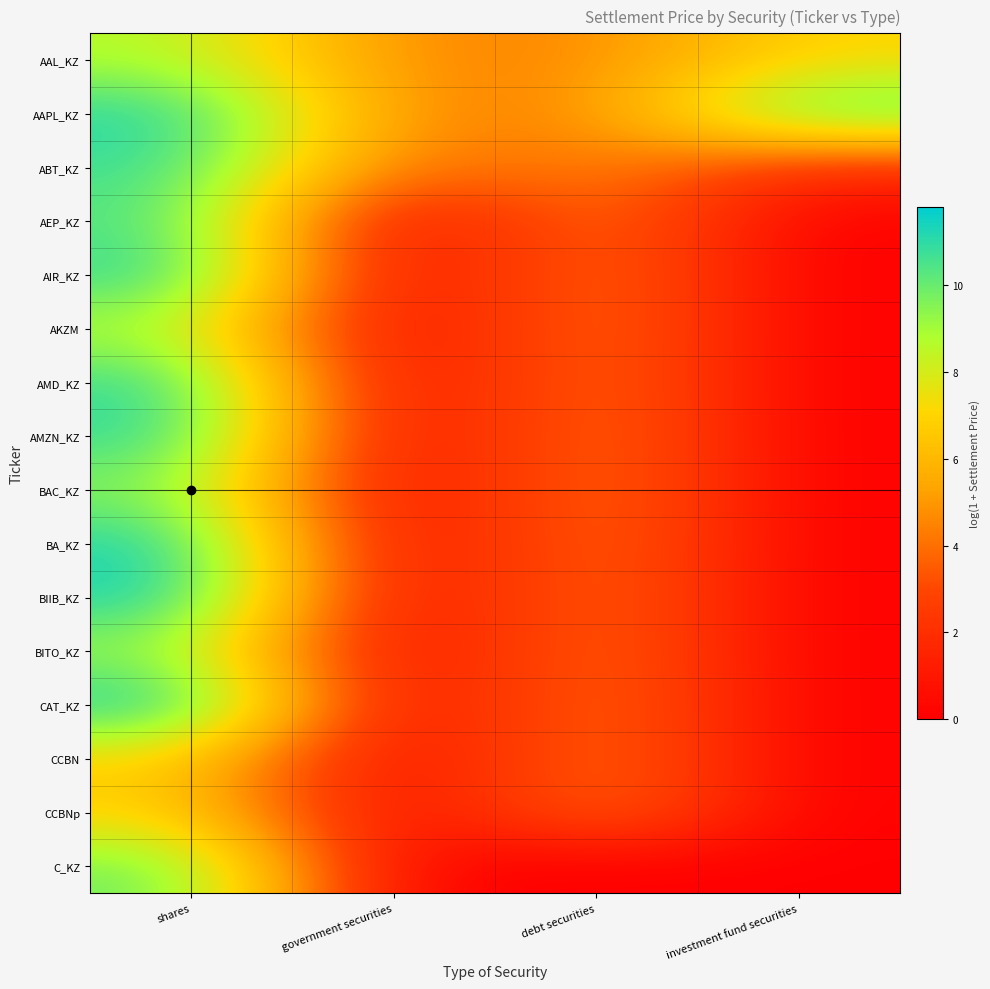

Which series has the widest spread of values?

CAT_KZ